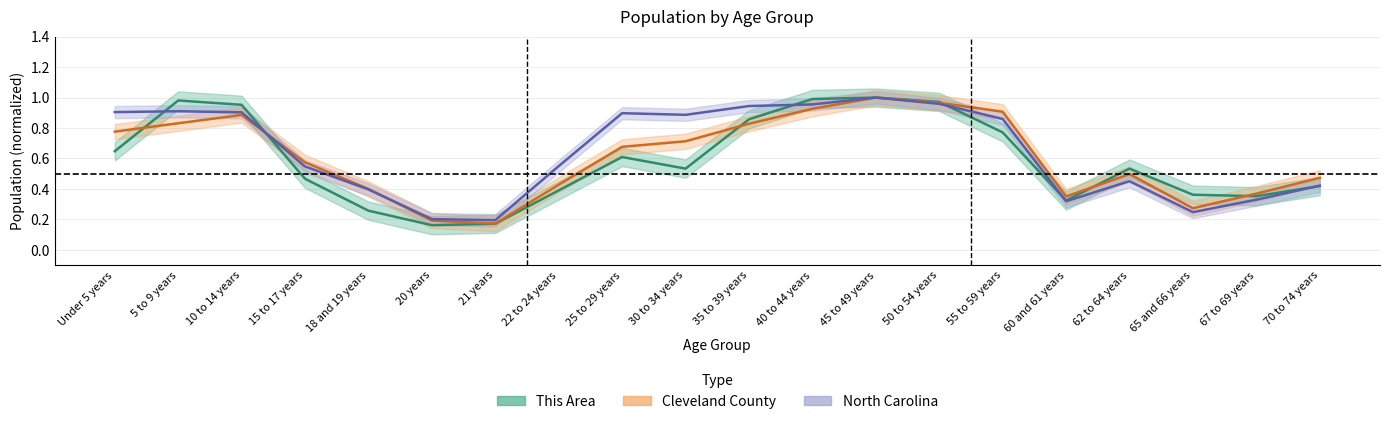

At which category does the chart reach its peak across all series?

45 to 49 years